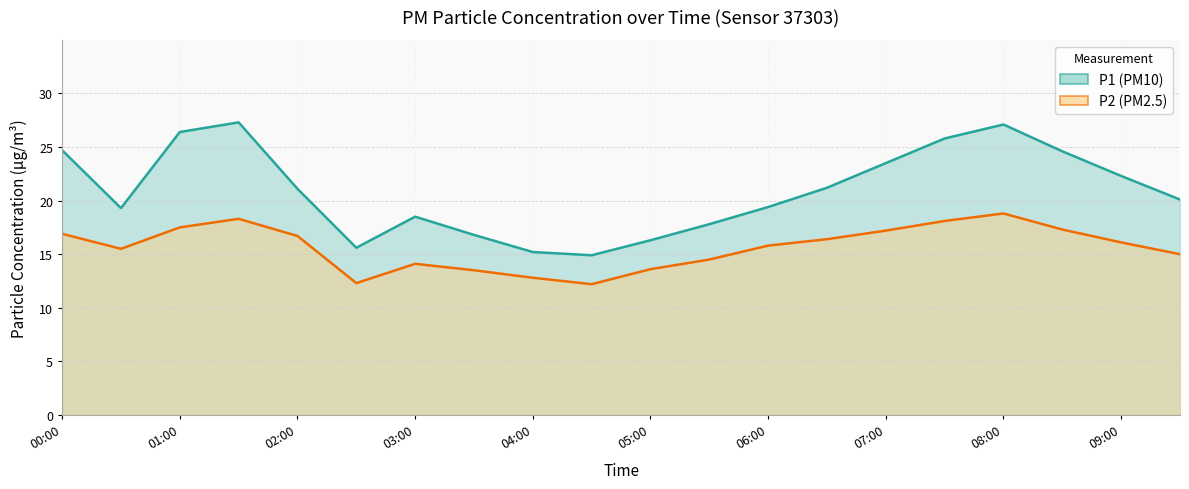

What value does the P2 series have at 05:00?

13.6